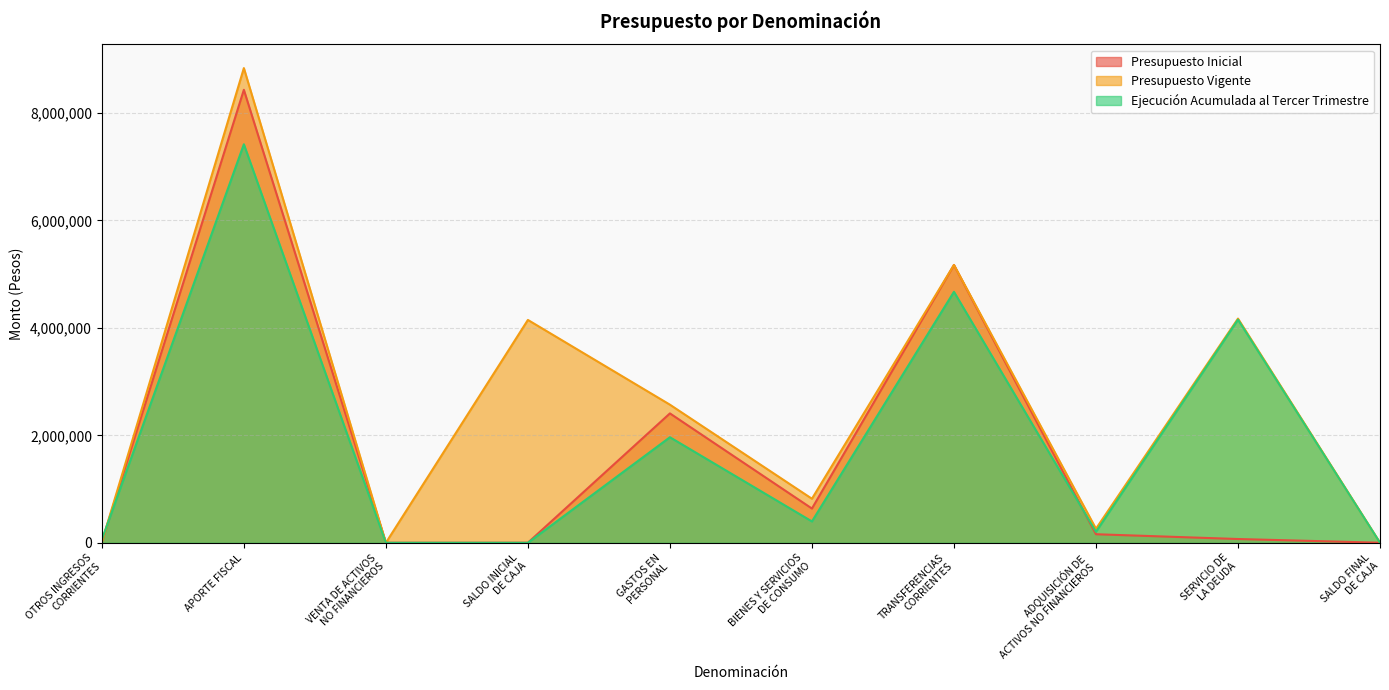

At ADQUISICIÓN DE
ACTIVOS NO FINANCIEROS, list the series in order from largest to smallest.

Presupuesto Vigente, Ejecución Acumulada al Tercer Trimestre, Presupuesto Inicial